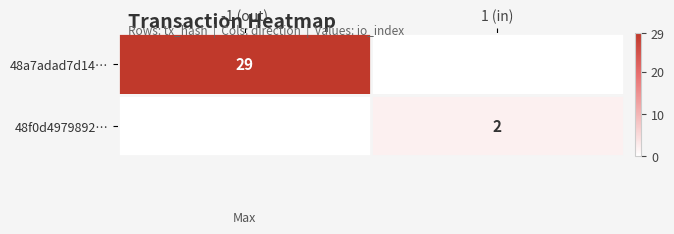

The 48f0d4979892… series shows 3 at 1 (in). True or false?

False